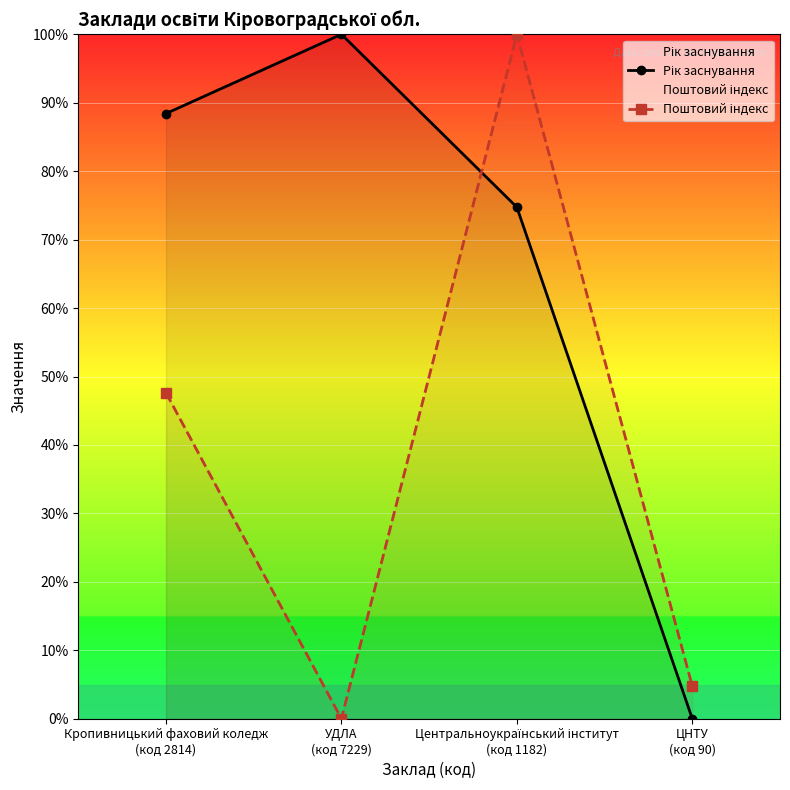

List the labels in order of Поштовий індекс value, largest first.

Центральноукраїнський інститут
(код 1182), Кропивницький фаховий коледж
(код 2814), ЦНТУ
(код 90), УДЛА
(код 7229)